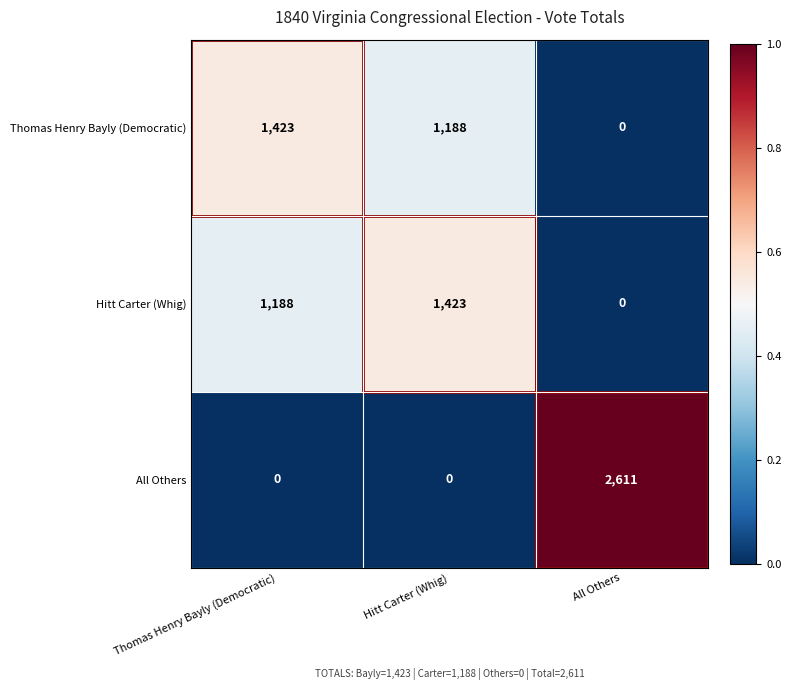

What is the difference between the maximum and second lowest values in the Thomas Henry Bayly (Democratic) series?

235